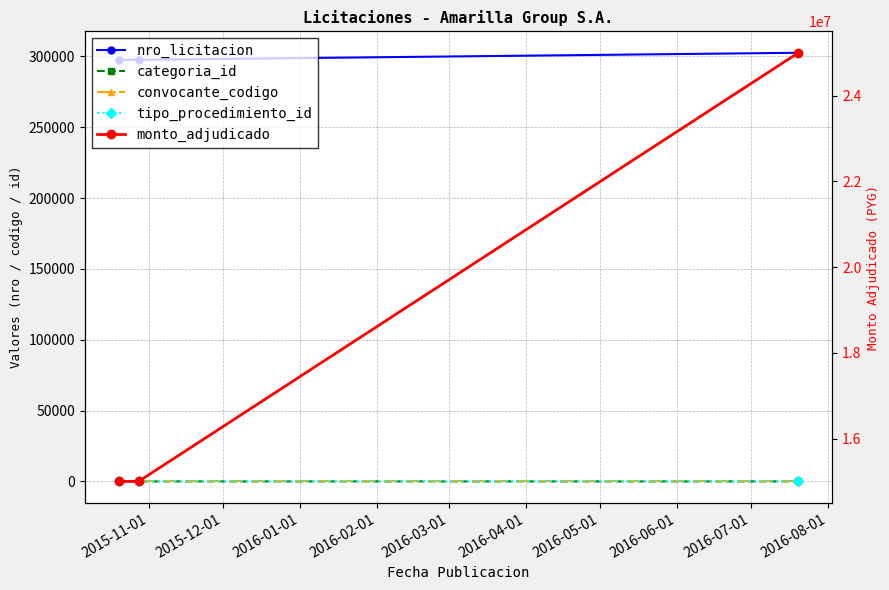

At how many categories does at least one series exceed 2948738?

3